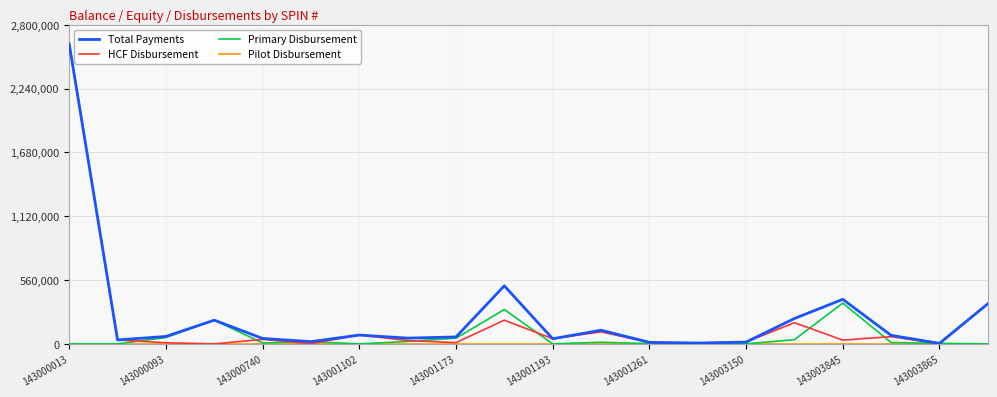

What is the greatest value displayed?

2632148.2